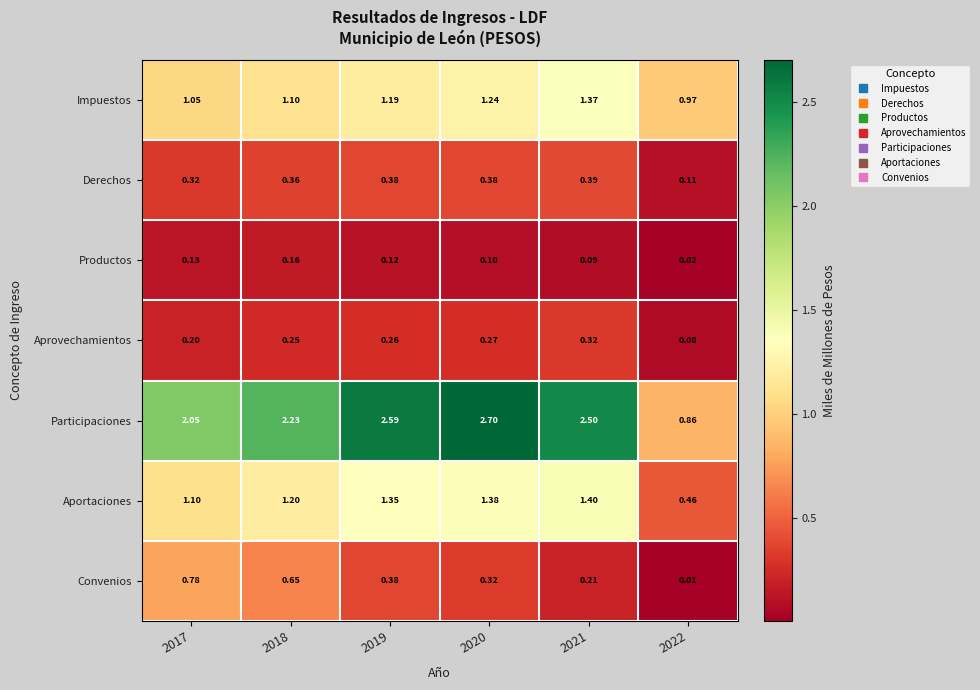

What is the total value across all series at 2020?

6.4